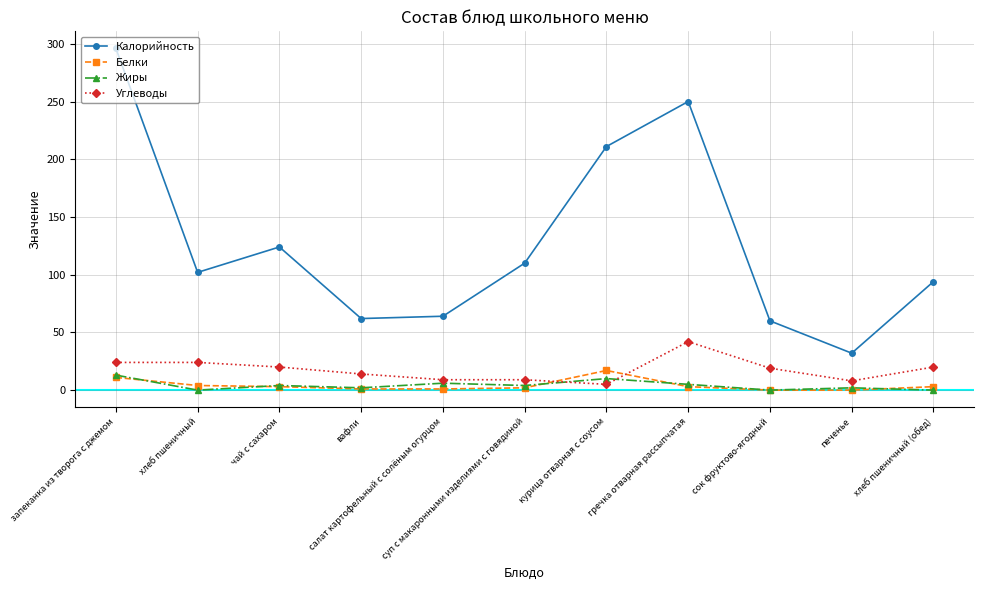

What is the sum of the Калорийность values at печенье and вафли?

94